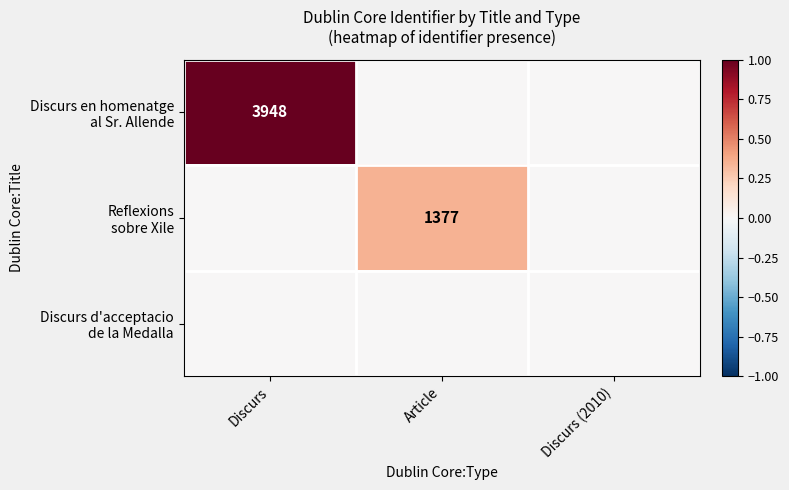

At how many categories does at least one series exceed 0?

2